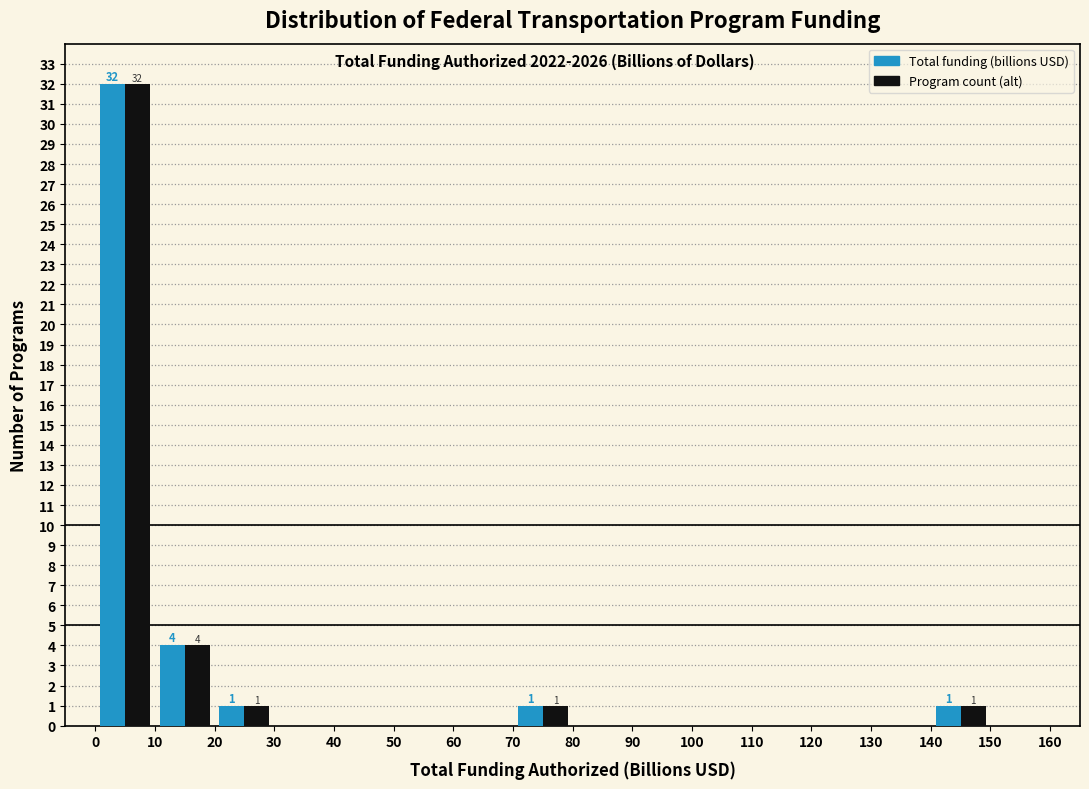

In the Total funding (billions USD) series, which range on the x-axis has the tallest bar?

0 to 10